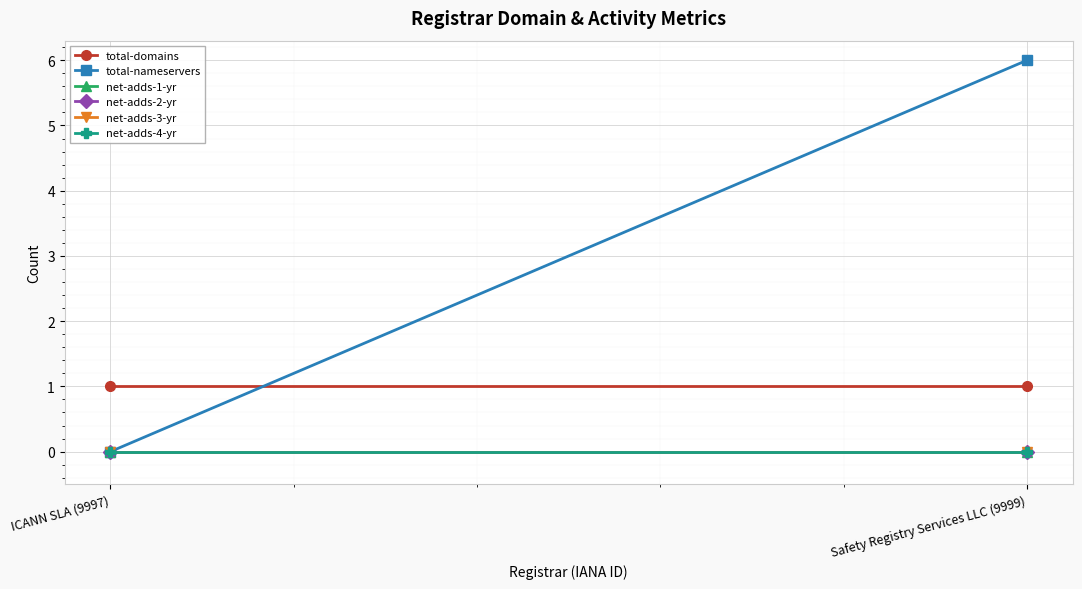

How many categories are shown in the chart?

2